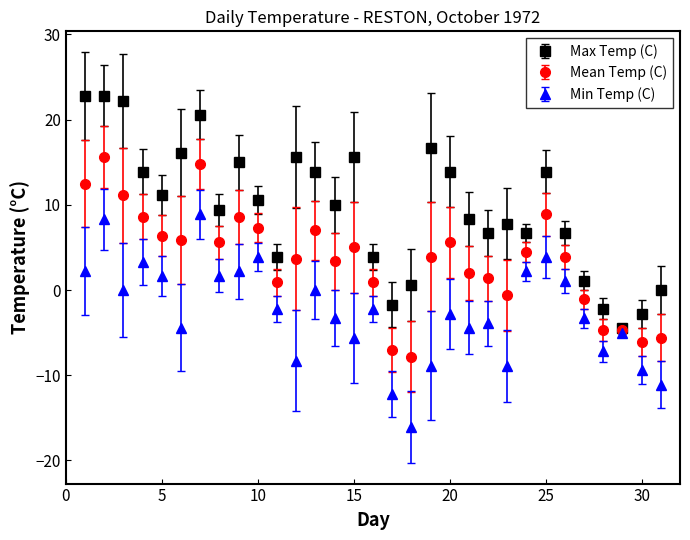

What are all the series names shown in the legend?

Max Temp (C), Mean Temp (C), Min Temp (C)